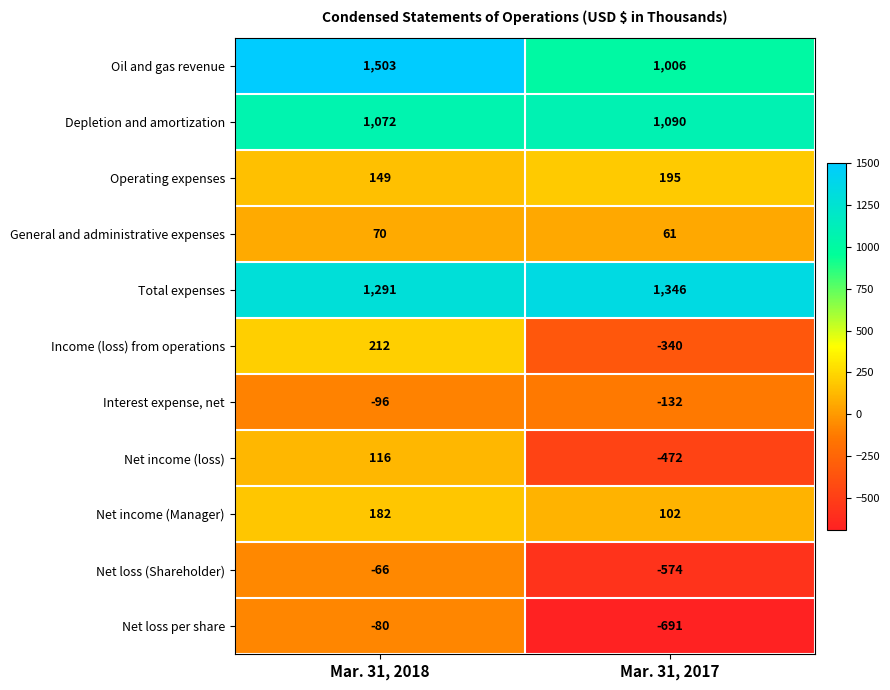

What is the spread (max minus min) of values at Mar. 31, 2018?

1599